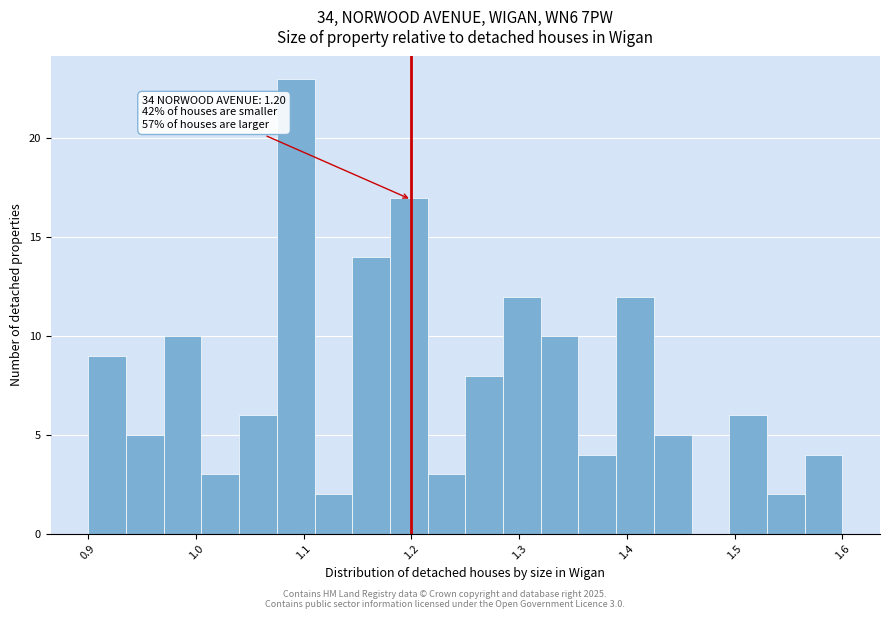

Read against the x-axis, roughly where is the centre of the tallest bar?

1.09